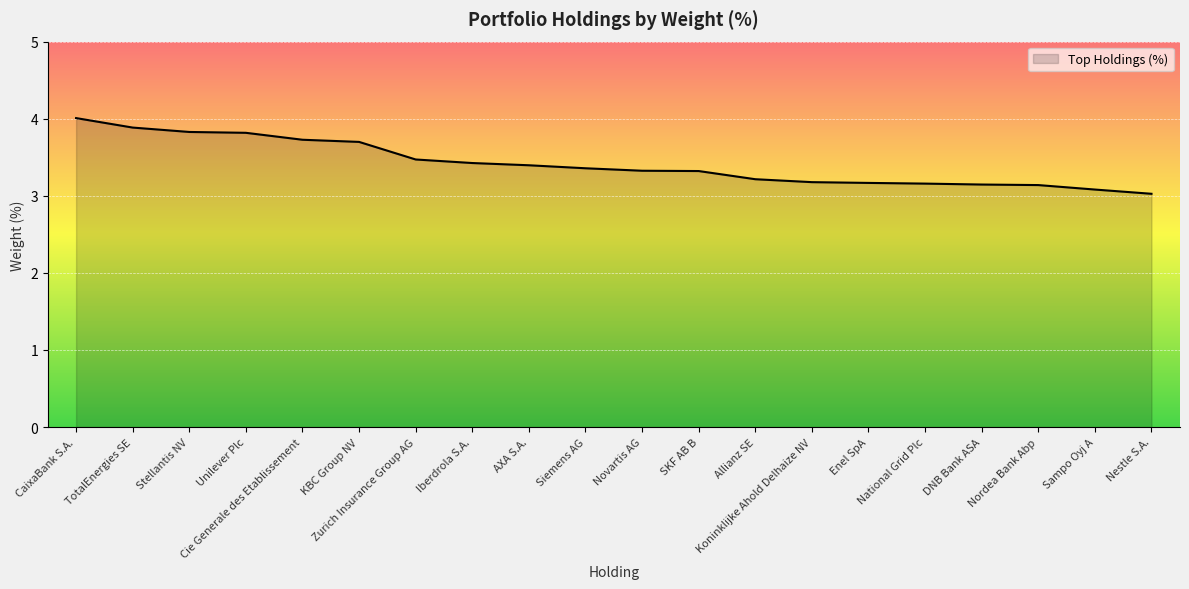

True or false: the data shows 2.6 at Cie Generale des Etablissement.

False